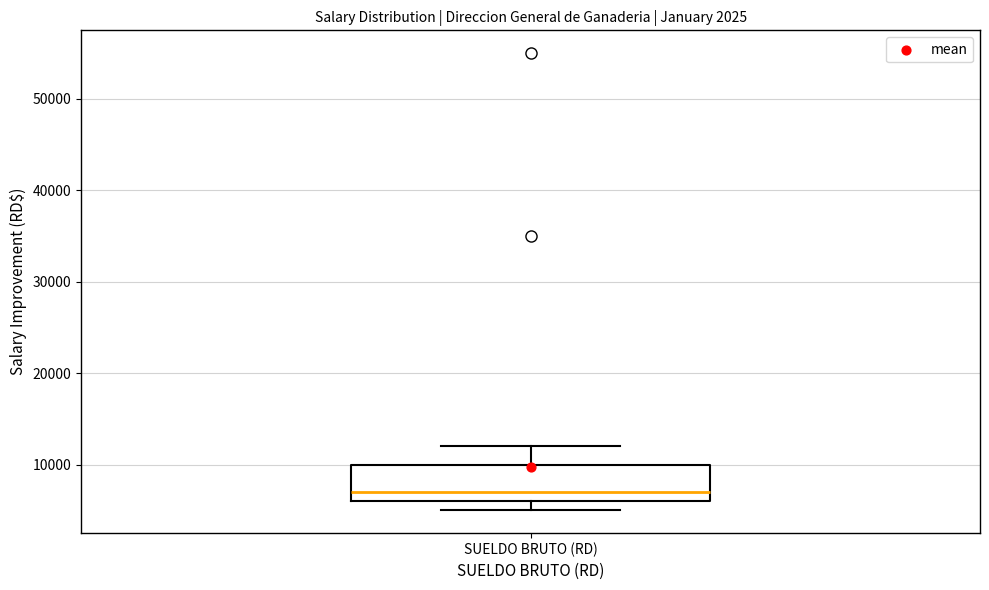

Transcribe this box plot: give where the median line is, the range the box spans, and where the two whiskers end, as read against the y-axis. The values are not printed on the chart, so give them approximately, as read against the axis.

median 7000, box 6000 to 10000, whiskers 5000 to 12000